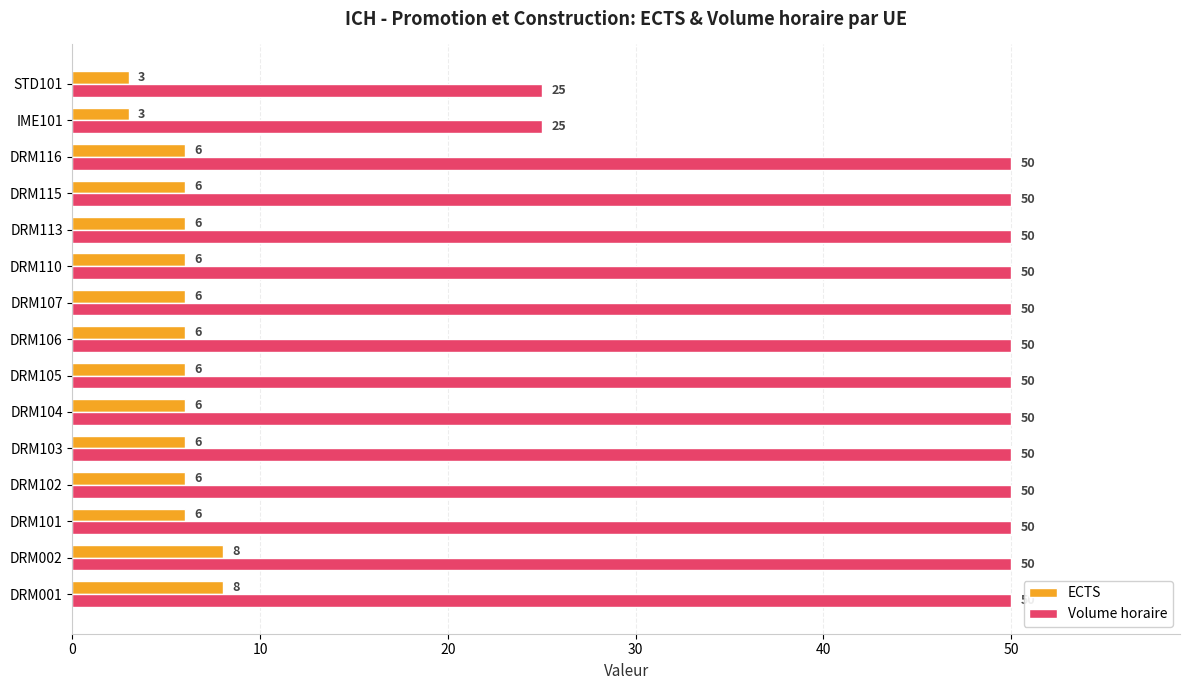

What is the sum of the ECTS values at DRM113 and DRM101?

12